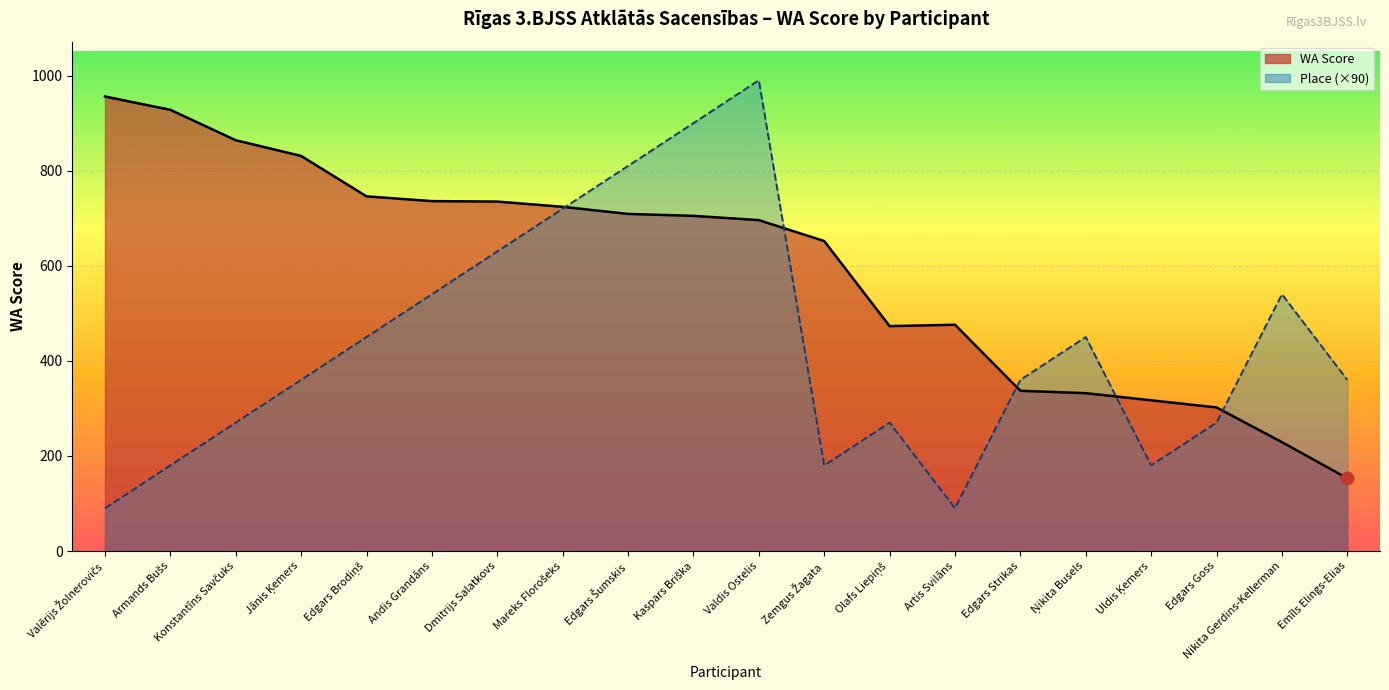

Is it true that Place (×90) equals 1006 at Dmitrijs Salatkovs?

False